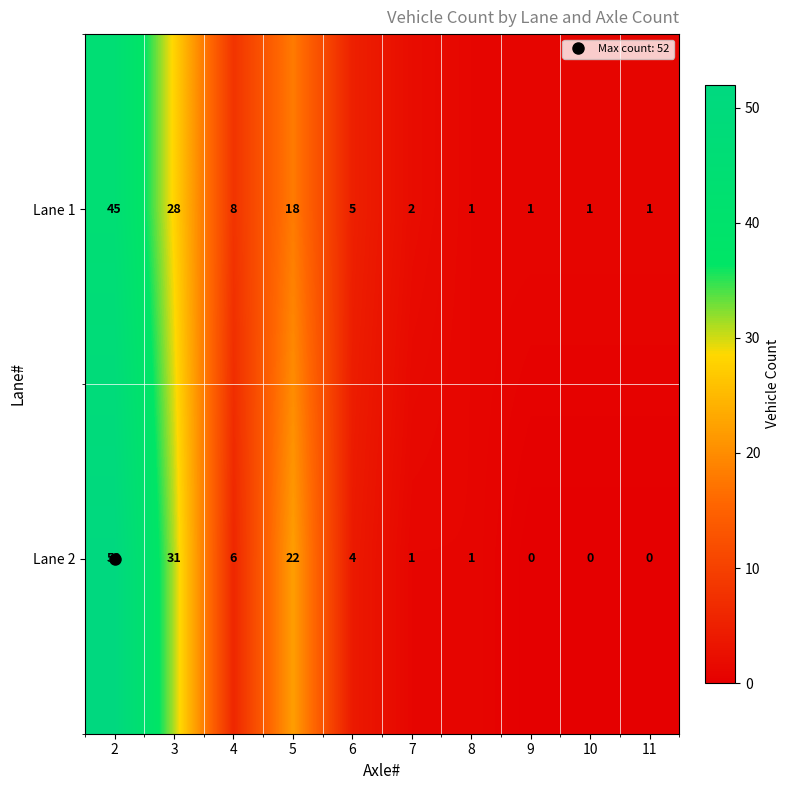

List the series in order of their overall mean, lowest first.

Lane 1, Lane 2